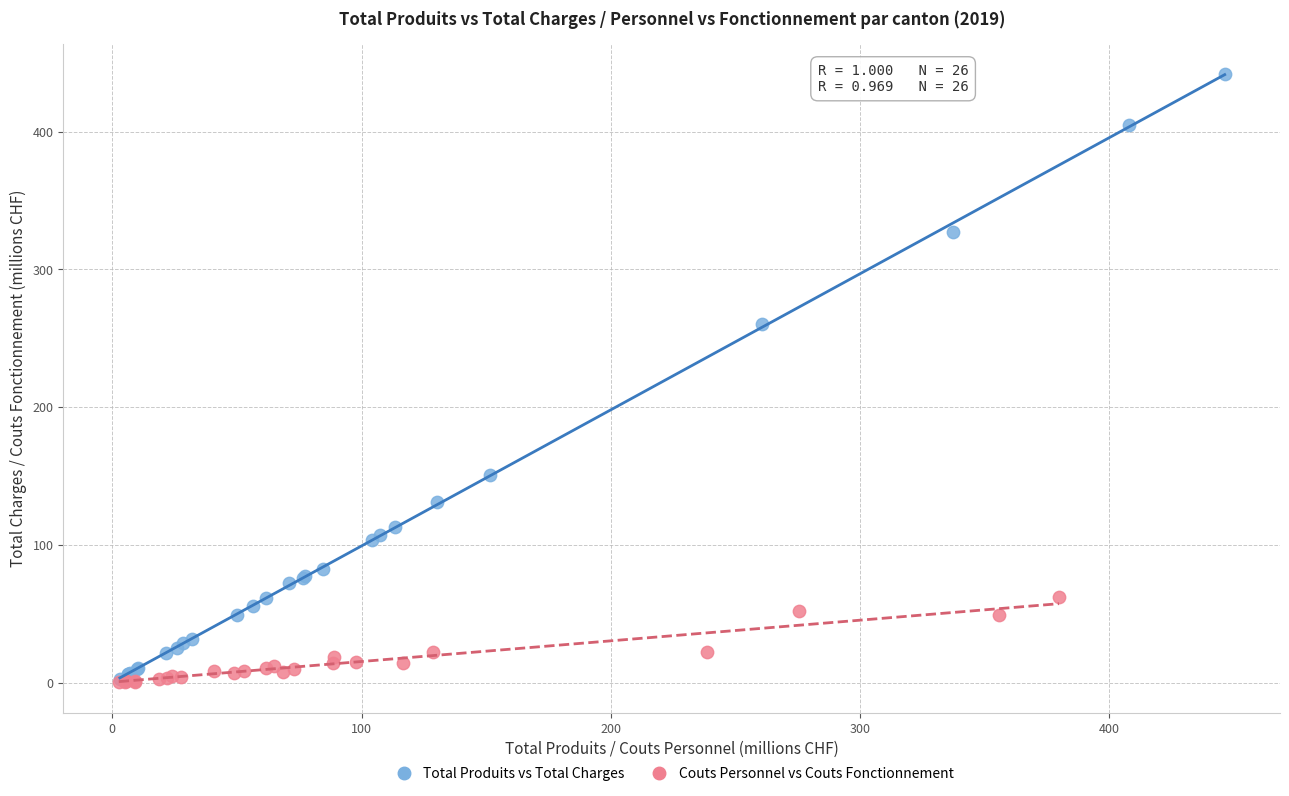

What are all the series names shown in the legend?

Total Produits vs Total Charges, Couts Personnel vs Couts Fonctionnement